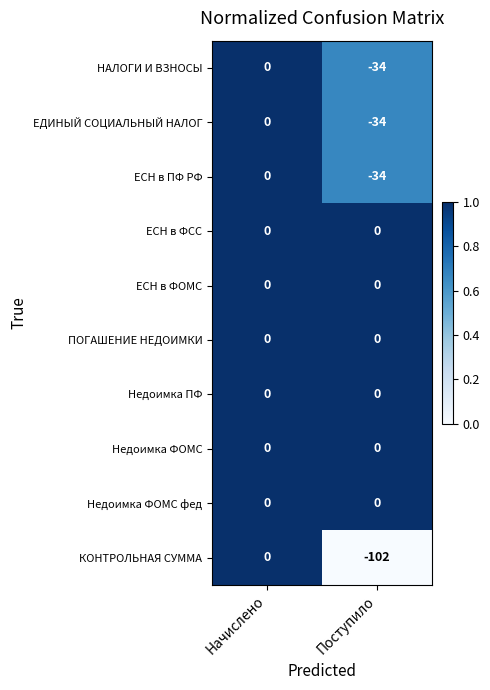

Which series changed the most between Начислено and Поступило?

КОНТРОЛЬНАЯ СУММА